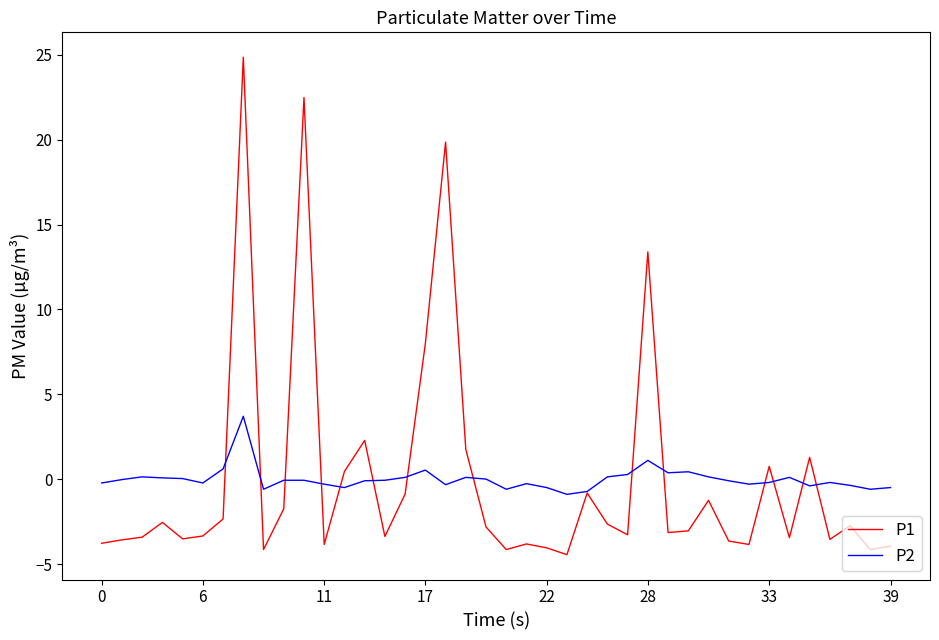

True or false: P1 and P2 cross at least once.

True